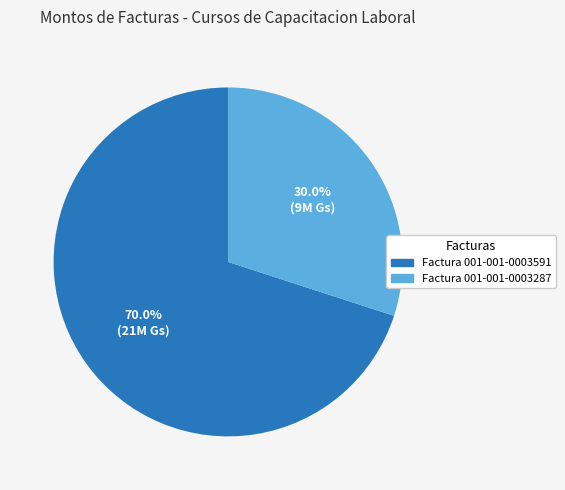

Is Factura 001-001-0003591 the majority of the pie?

Yes